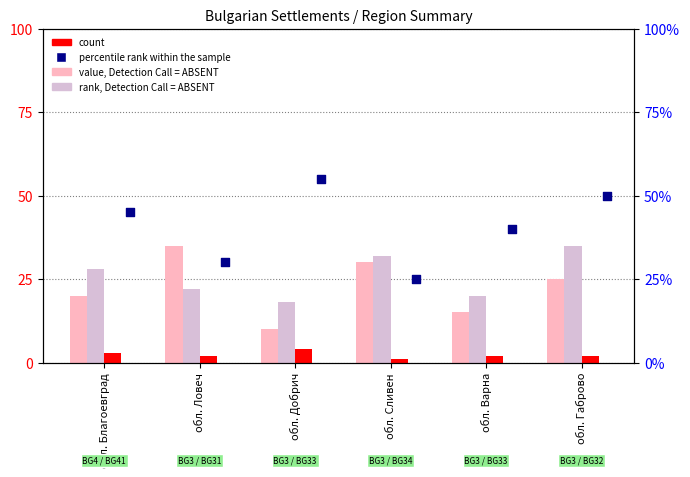

What is the total value across all series at обл. Благоевград?

96